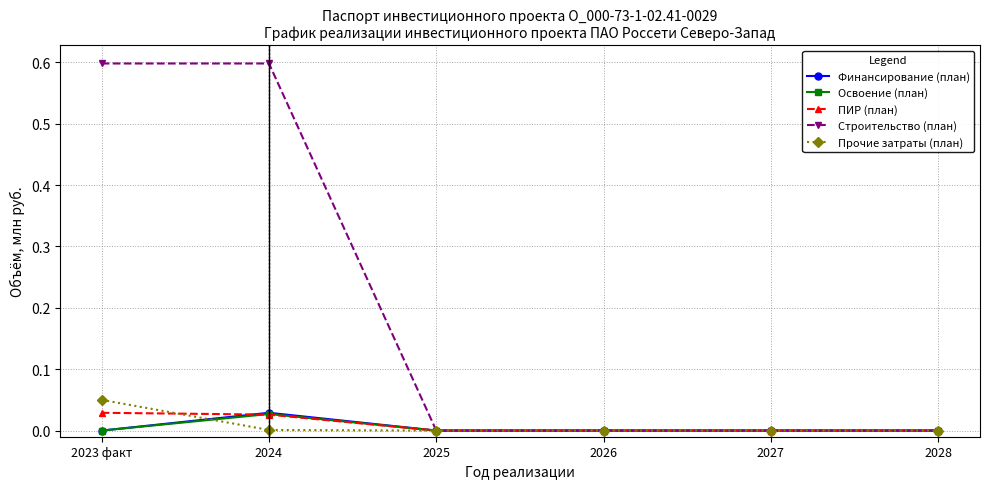

At which label does Финансирование (план) reach its peak?

2024